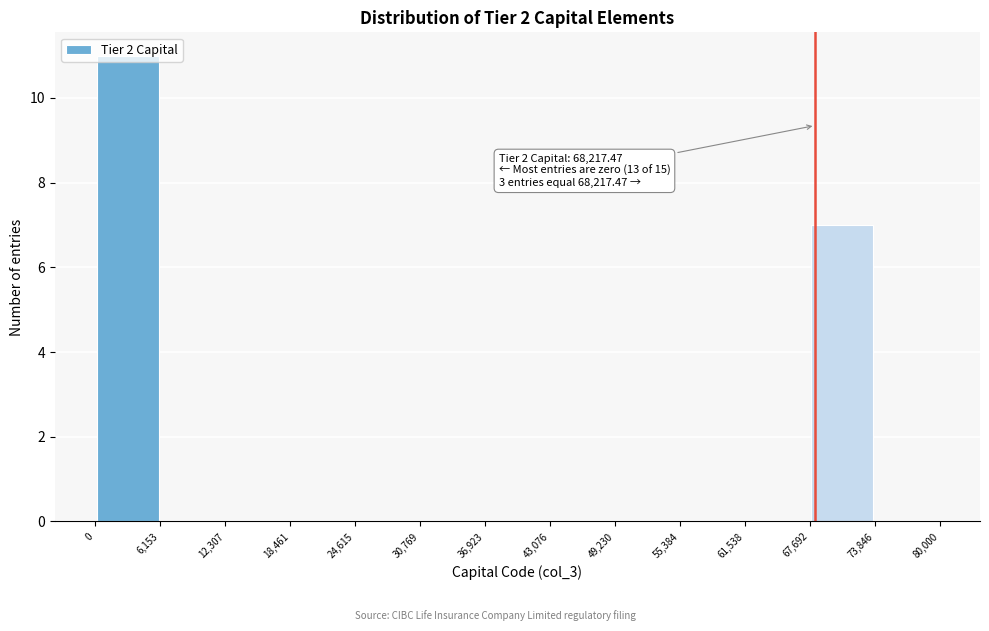

Over which range of the x-axis is the bar tallest?

0 to 6,153